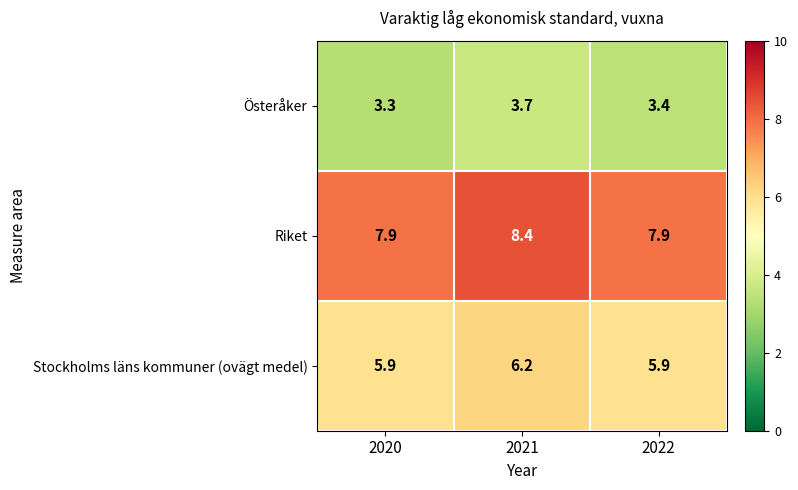

The value of Österåker at 2022 is 3.4. True or false?

True